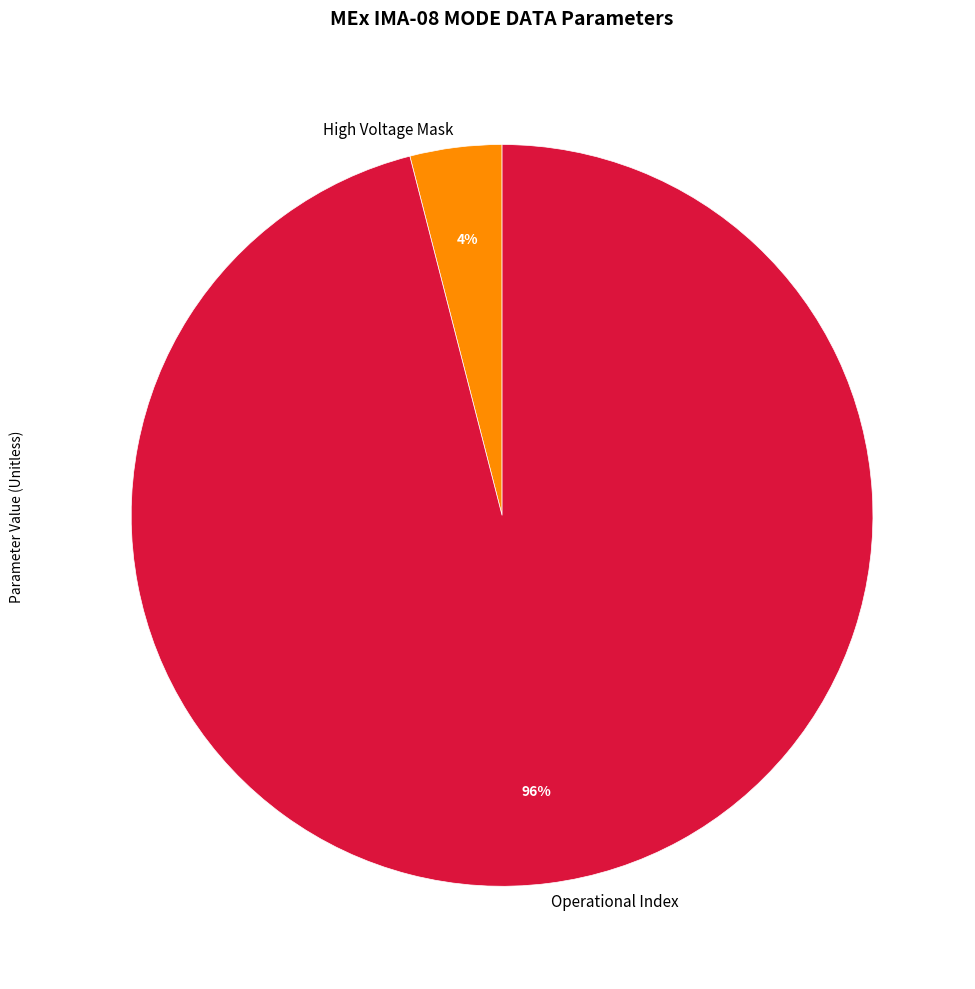

Which slice is the smallest?

High Voltage Mask